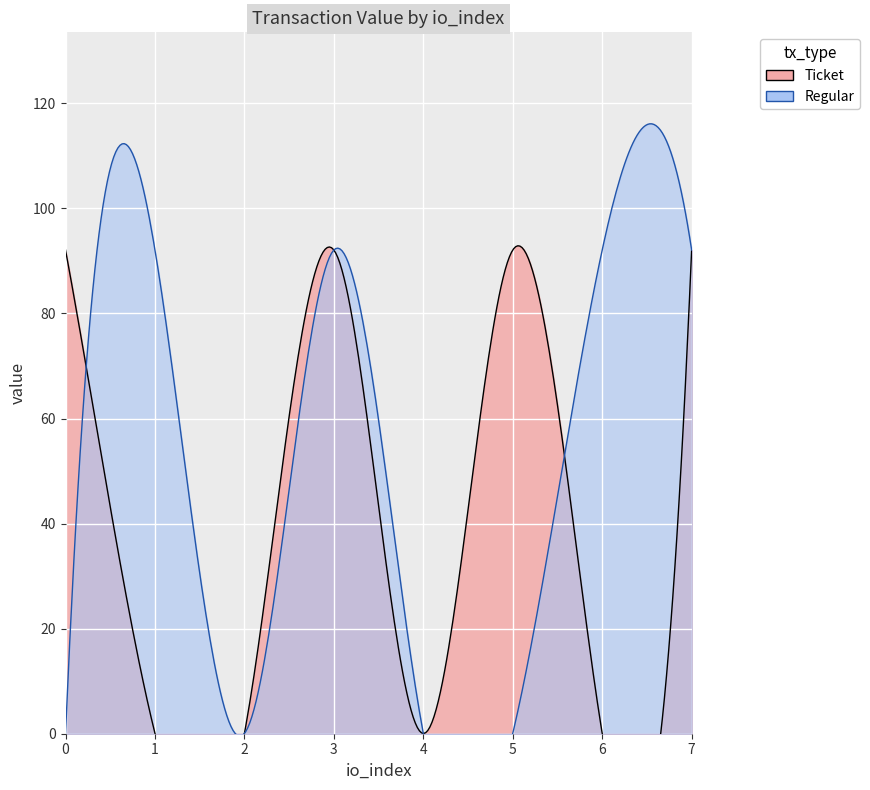

What is the sum of all Ticket values?

368.5